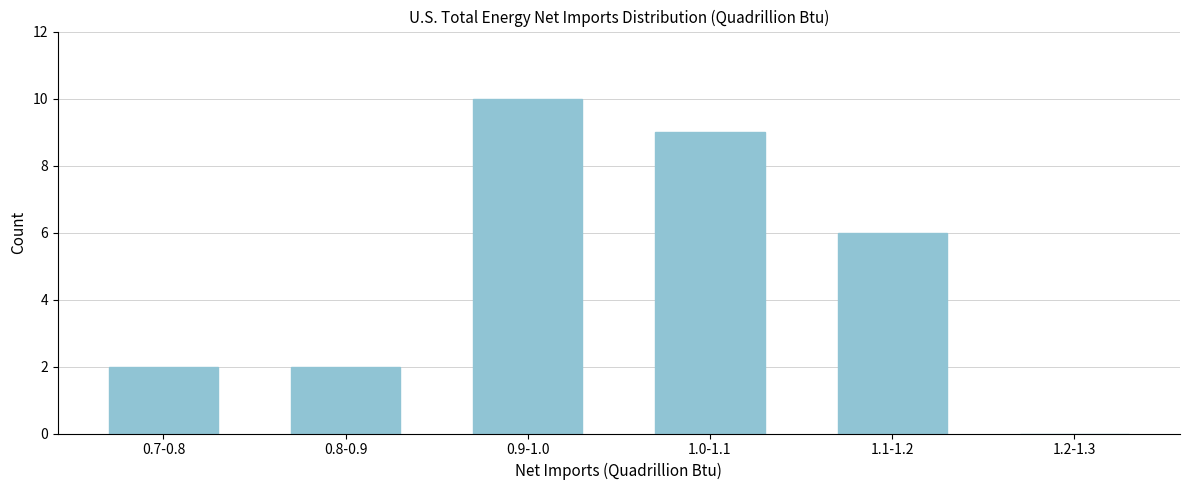

Reading left to right, list all the values displayed in this chart.

0.7-0.8=2	0.8-0.9=2	0.9-1.0=10	1.0-1.1=9	1.1-1.2=6	1.2-1.3=0